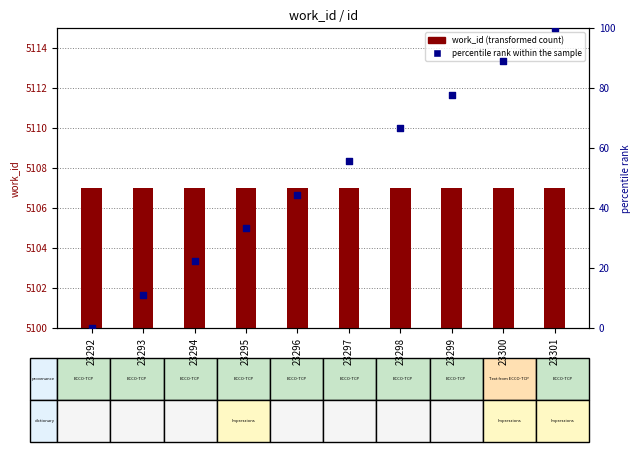

Which series has the largest total across all categories?

work_id (transformed count)